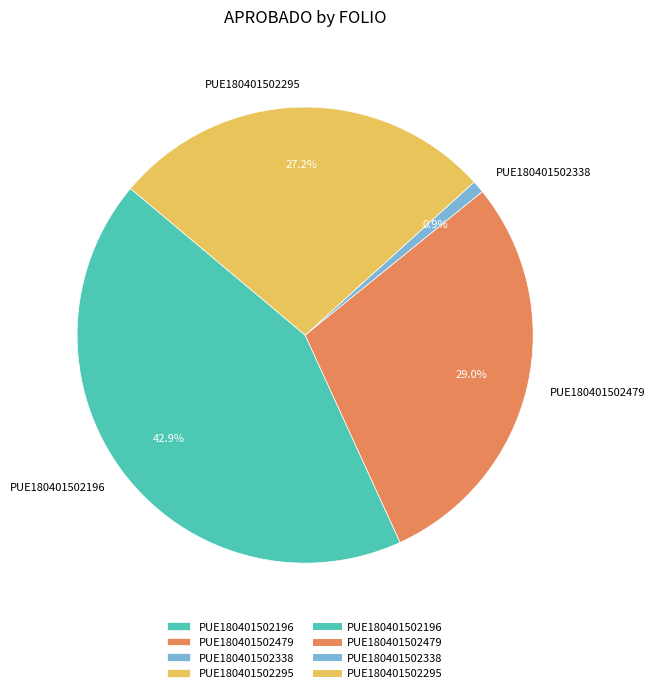

To the nearest percent, what is the difference between the PUE180401502196 and PUE180401502479 slice percentages?

14%